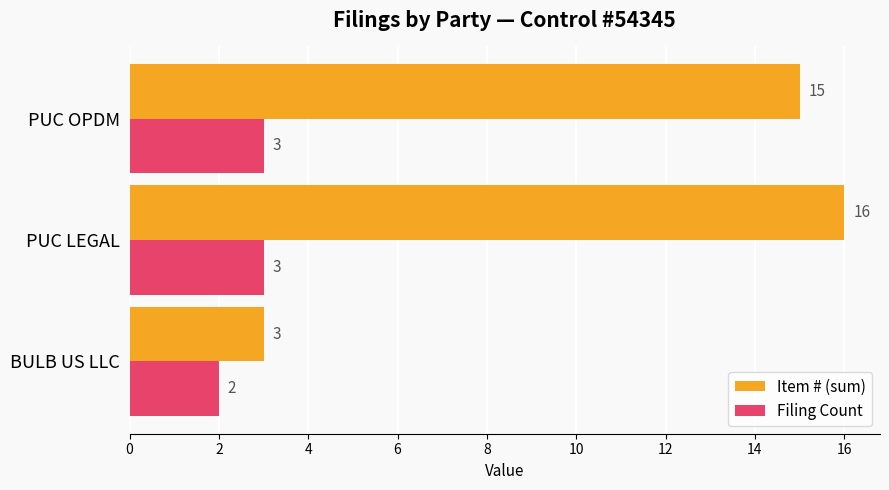

At how many categories does at least one series exceed 5?

2